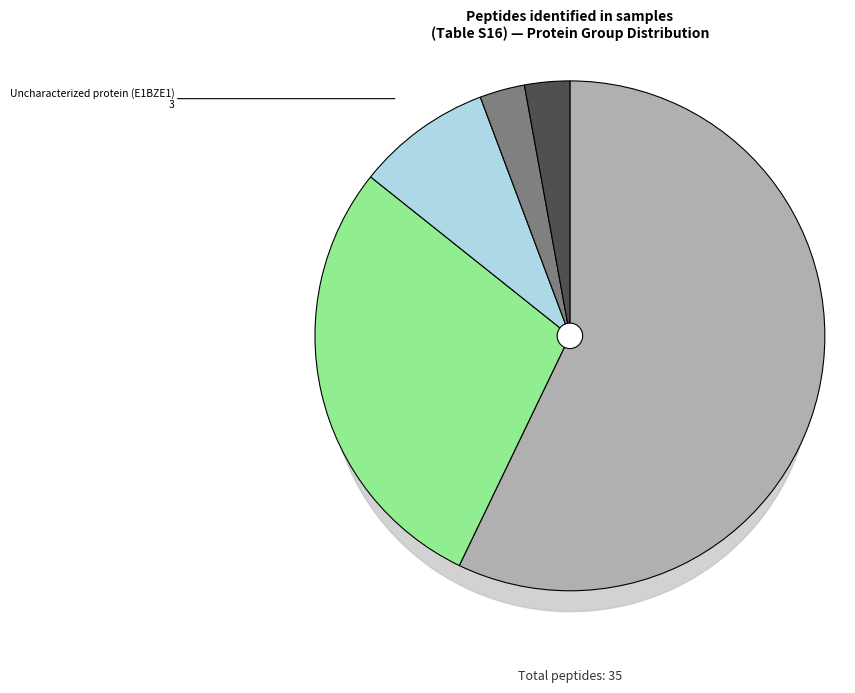

Which slice is the largest?

Collagen alpha-2(I) chain